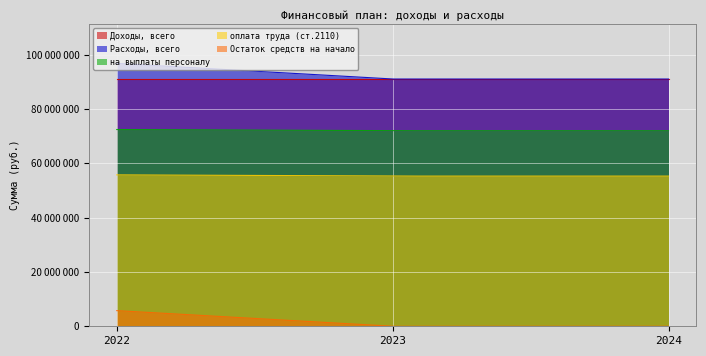

How many lines are shown in the chart?

5